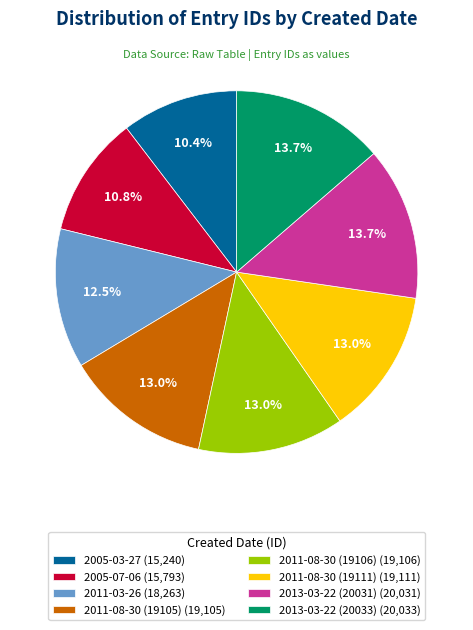

To the nearest percent, what percentage of the pie is 2011-08-30 (19111)?

13%